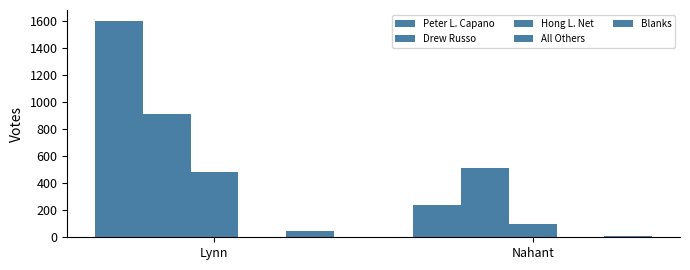

At Nahant, list the series in order from largest to smallest.

Drew Russo, Peter L. Capano, Hong L. Net, Blanks, All Others